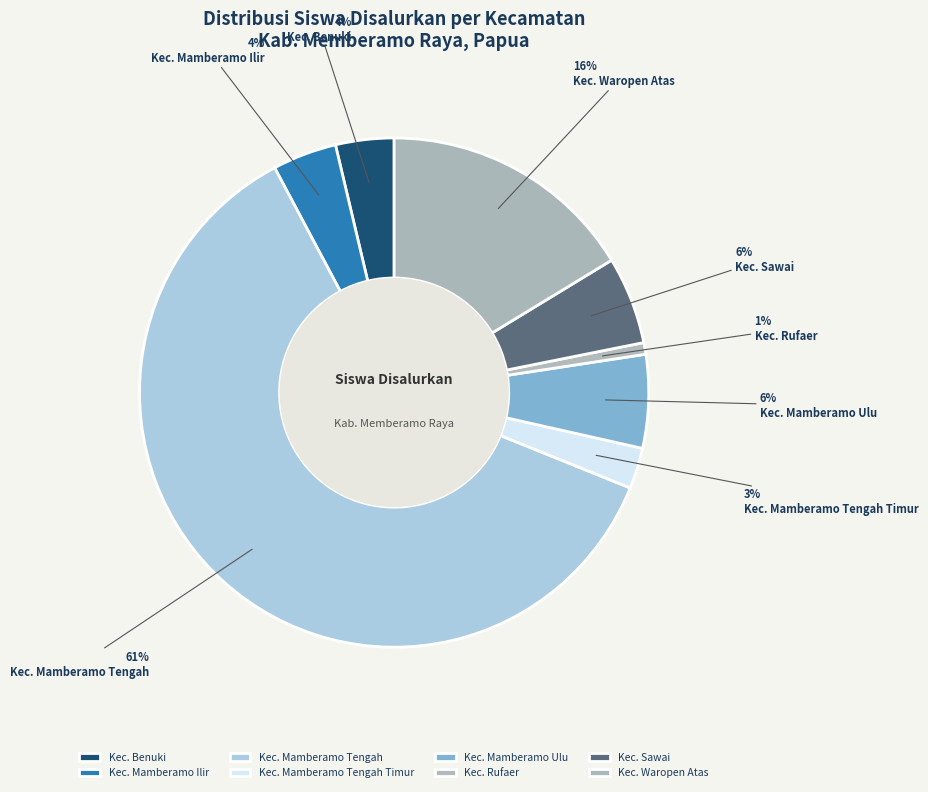

Is there any slice that represents more than half of the pie?

Yes